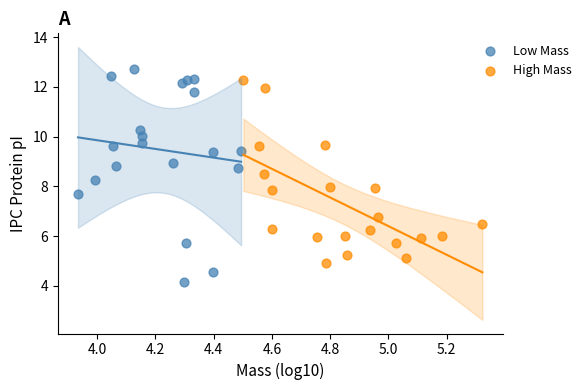

Which series has the widest spread of Y values?

Low Mass